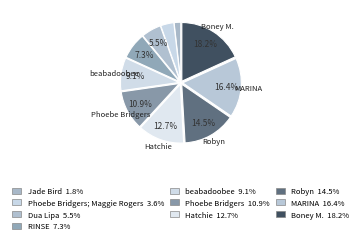

Count the number of slices in the pie.

10